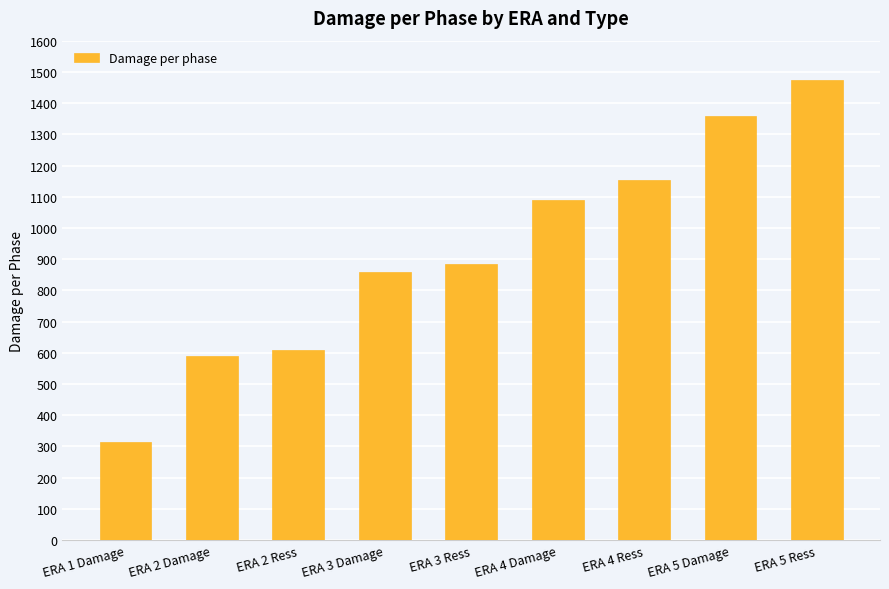

What is the minimum value shown in the chart?

315